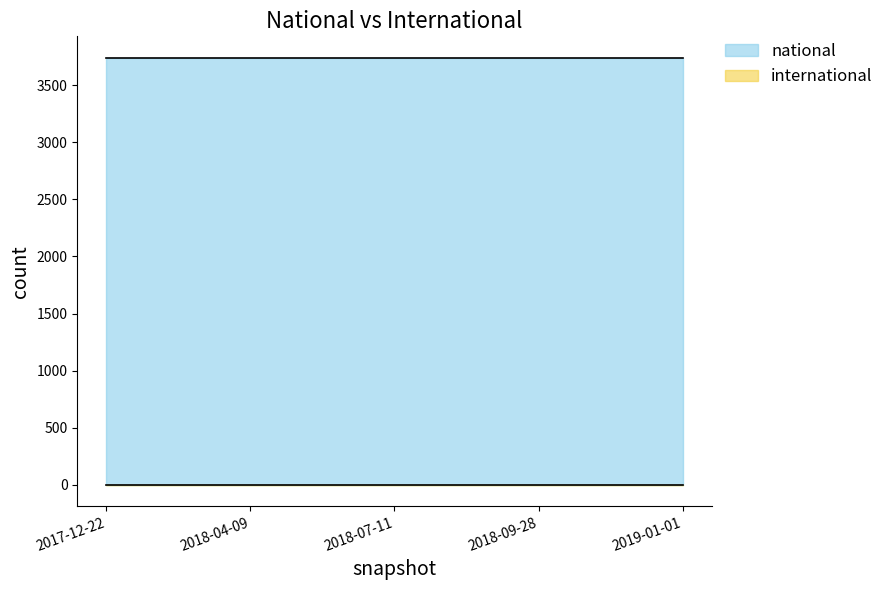

Reading right to left, extract all data points from this chart.

national: 2019-01-01=3741	2018-09-28=3741	2018-07-11=3741	2018-04-09=3741	2017-12-22=3741
international: 2019-01-01=0	2018-09-28=0	2018-07-11=0	2018-04-09=0	2017-12-22=0